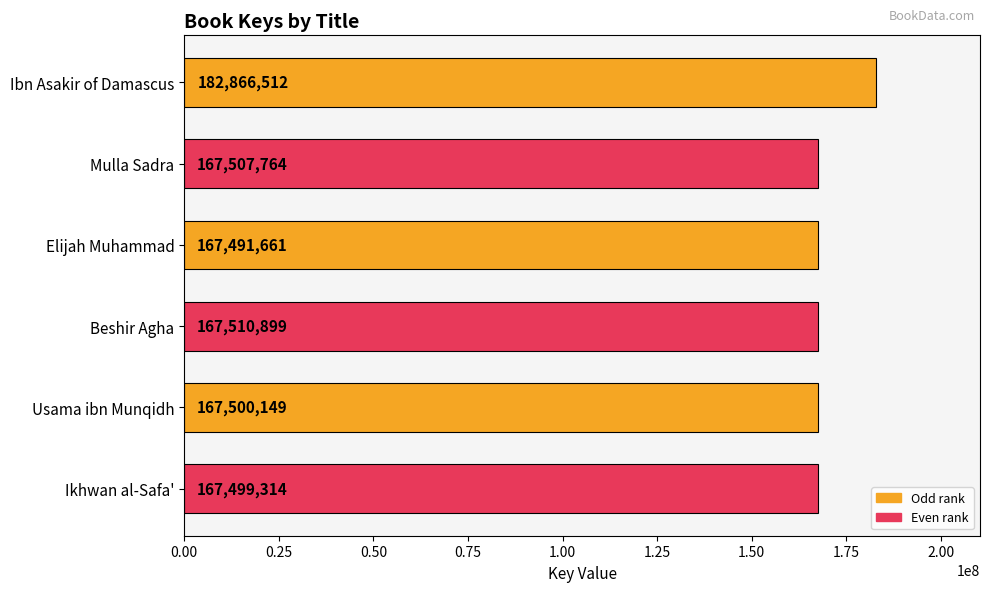

True or false: the data shows 36478224 at Ikhwan al-Safa'.

False